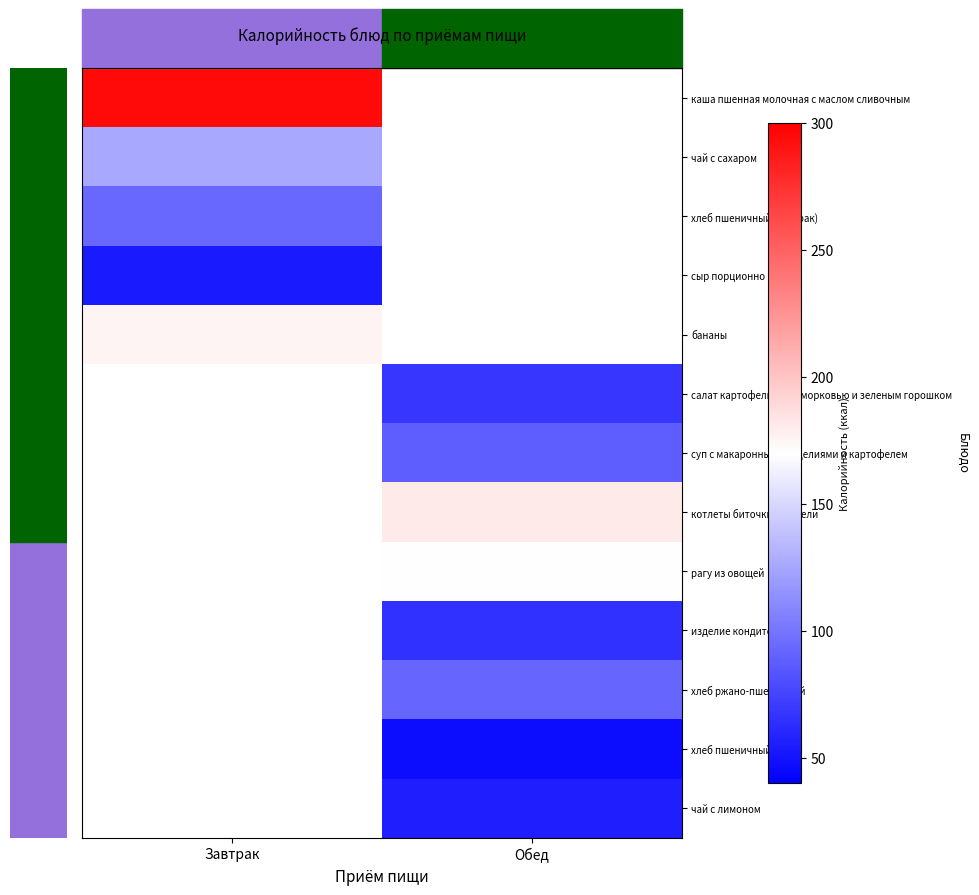

Which series has the widest spread of values?

каша пшенная молочная с маслом сливочным